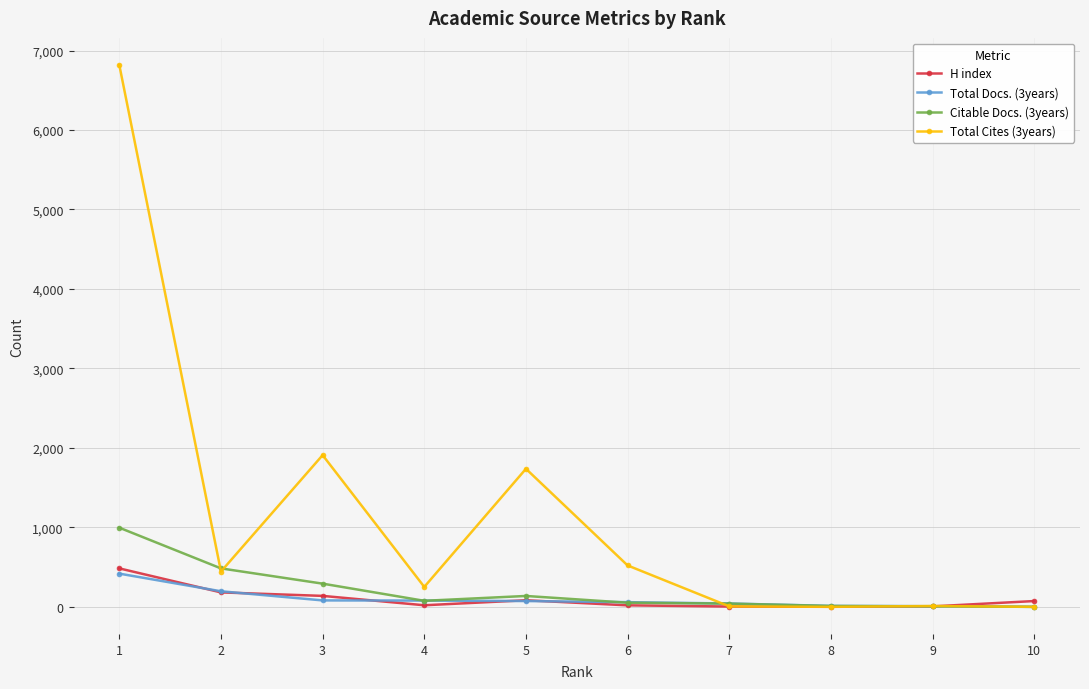

Is it true that Total Docs. (3years) equals 668 at 1?

False